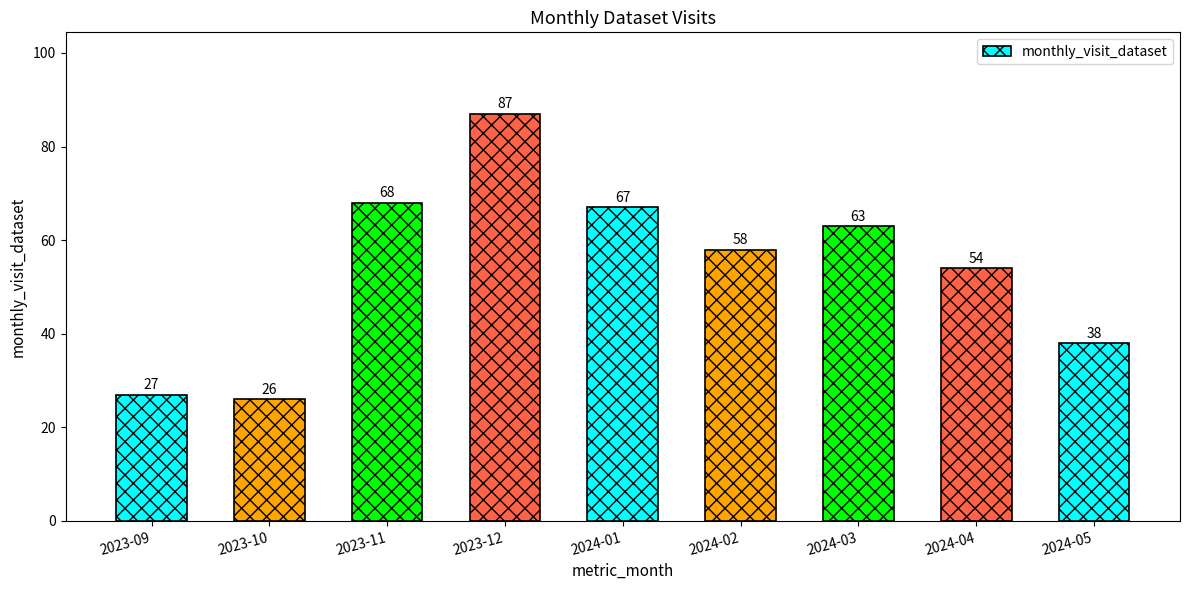

What is the difference between the second highest and second lowest values?

41